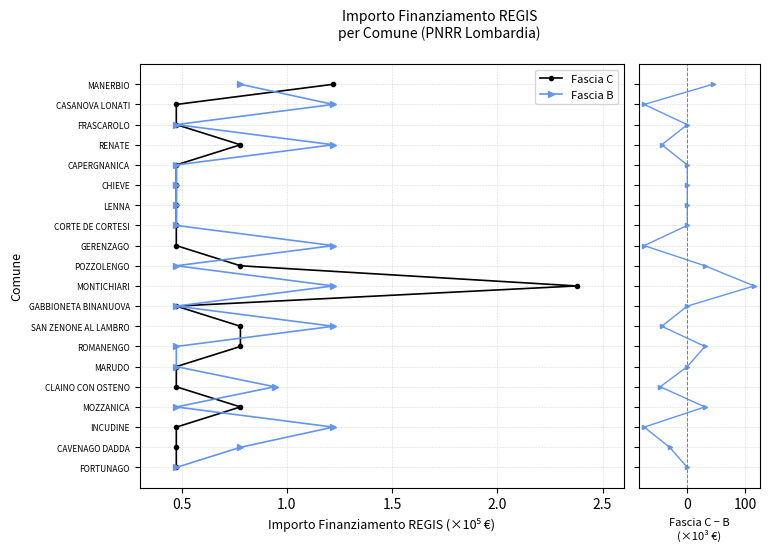

Count the number of data series in this chart.

3